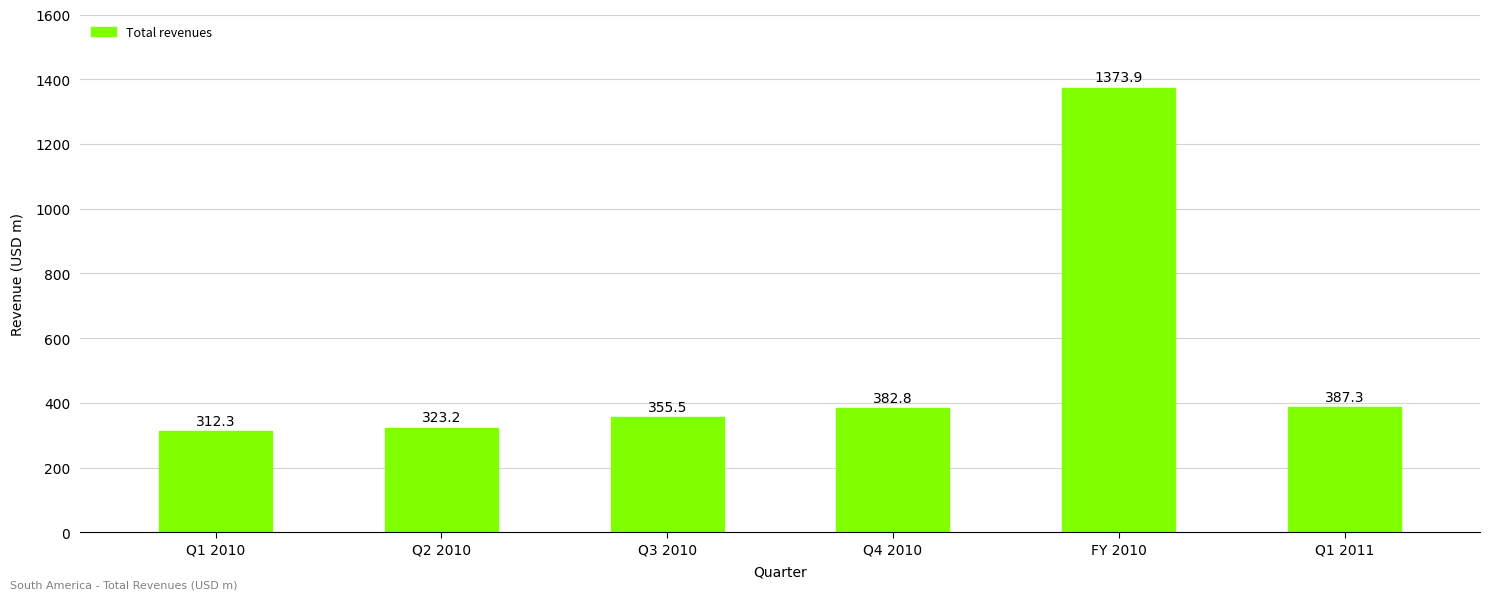

Read the value at Q1 2010.

312.3